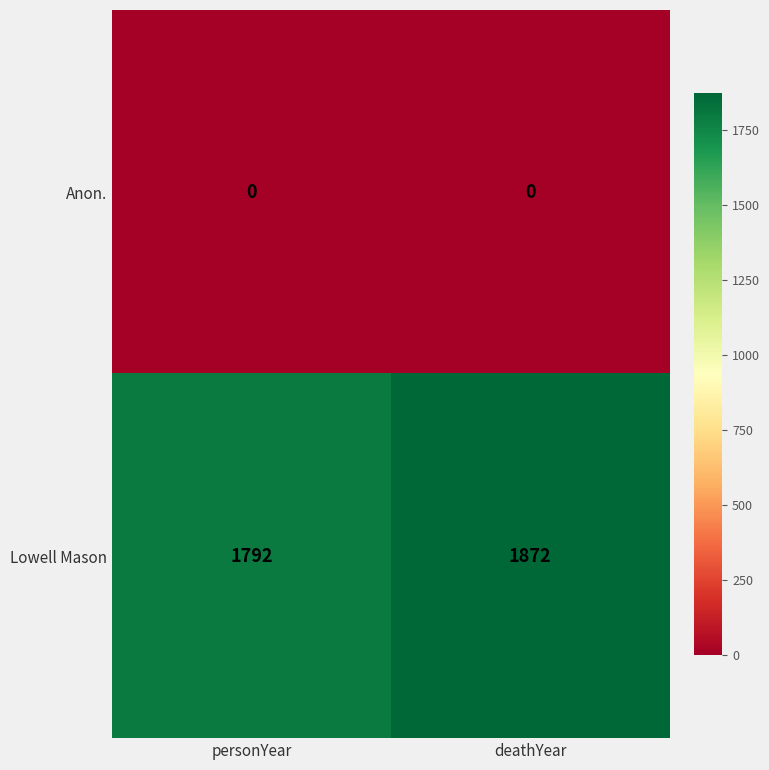

What is the total value across all series at personYear?

1792